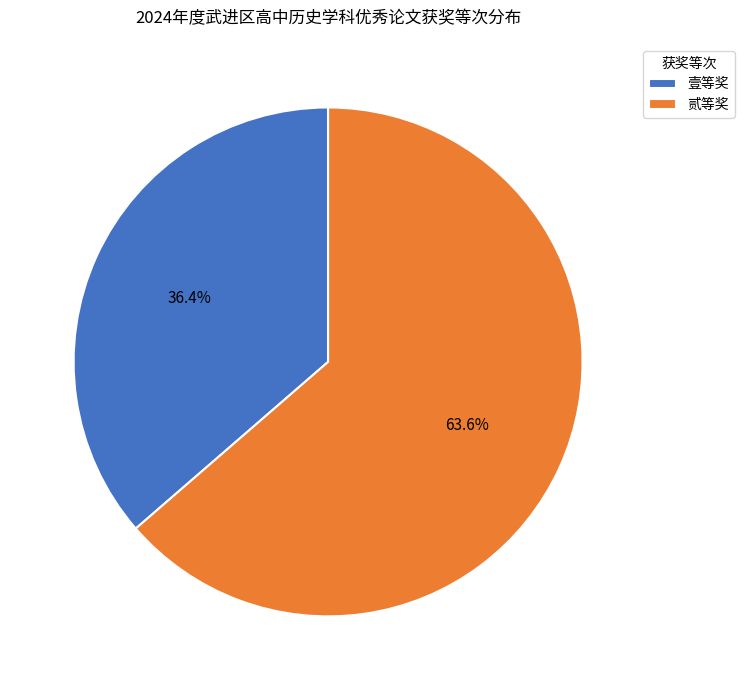

What percentage do 壹等奖 and 贰等奖 together represent?

100.0%